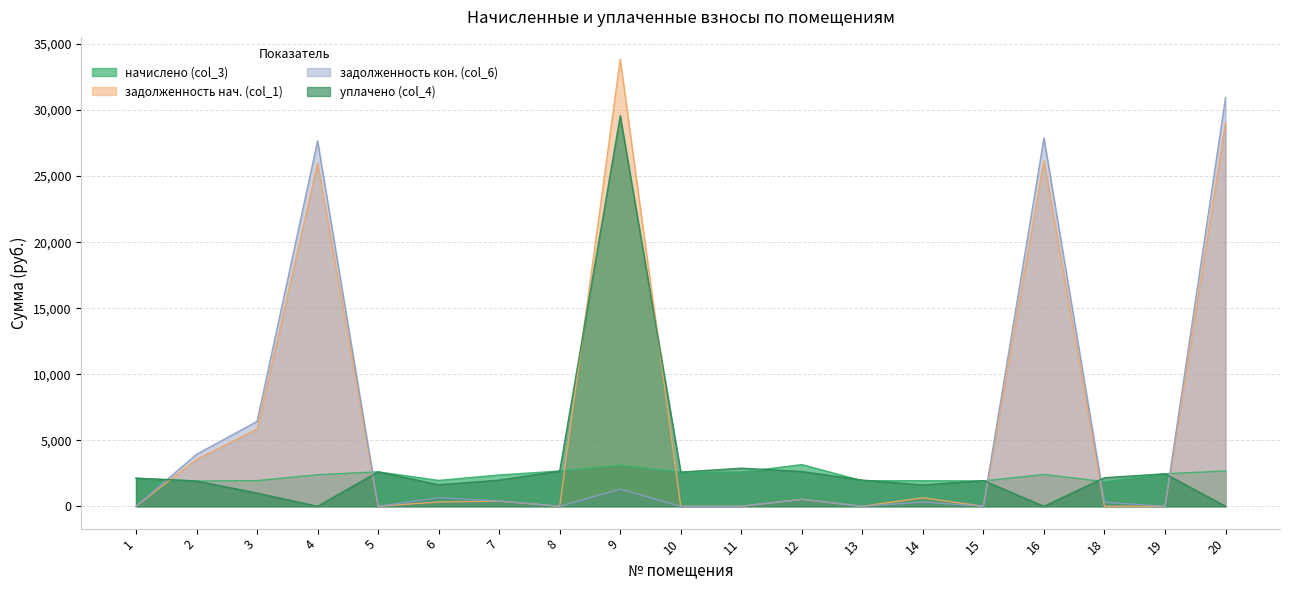

How many distinct data groups are displayed?

4